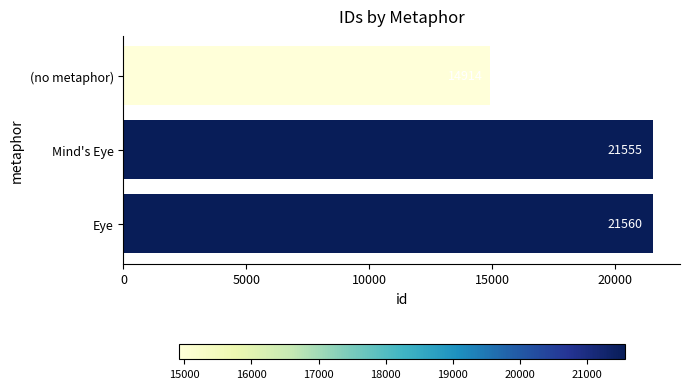

What is the label of the 2nd bar from the top?

Mind's Eye